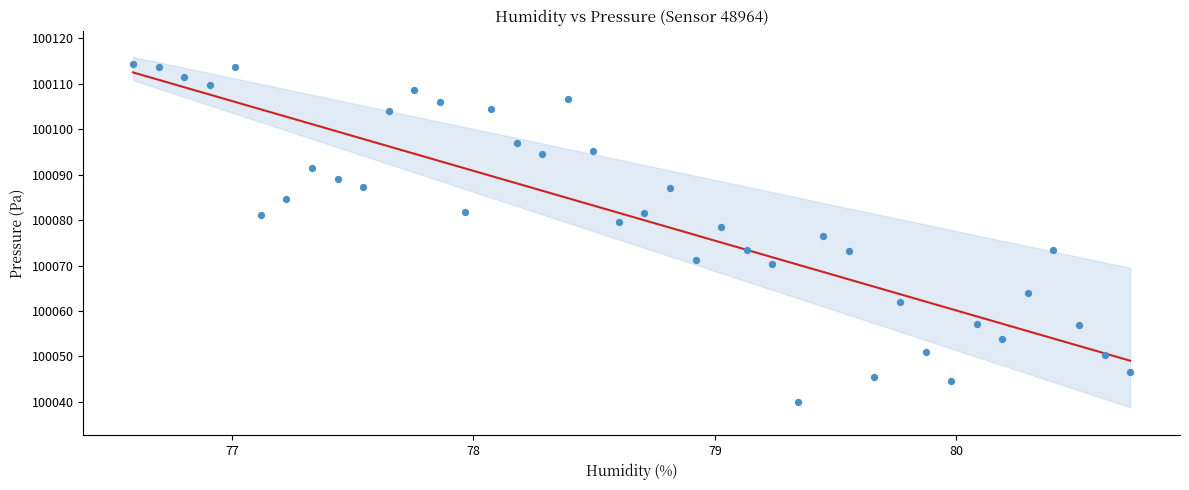

What is the range of X values (max minus min)?

4.1